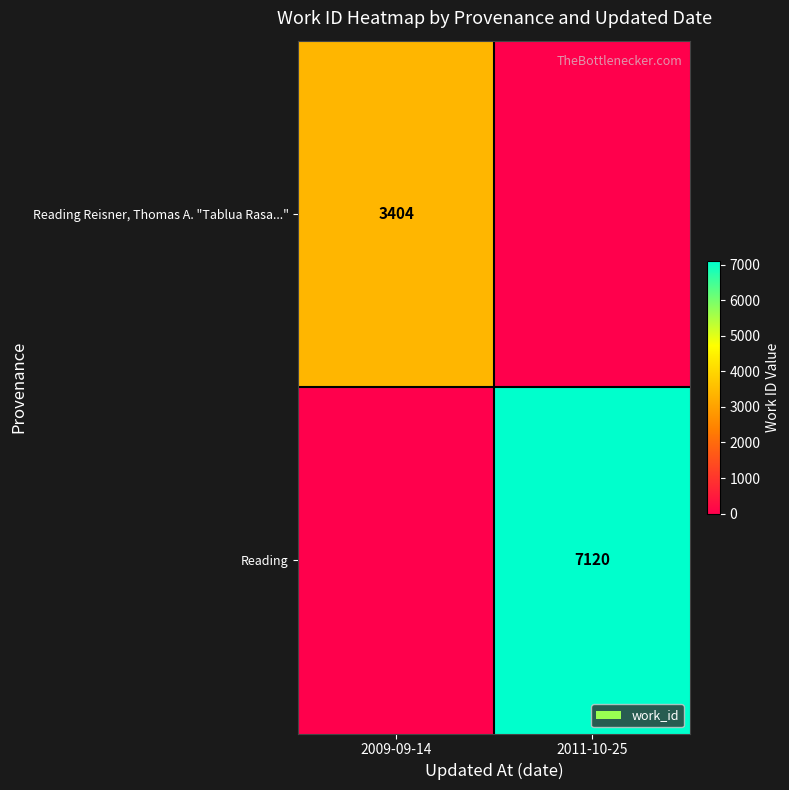

The value of Reading at 2011-10-25 is 3036. True or false?

False